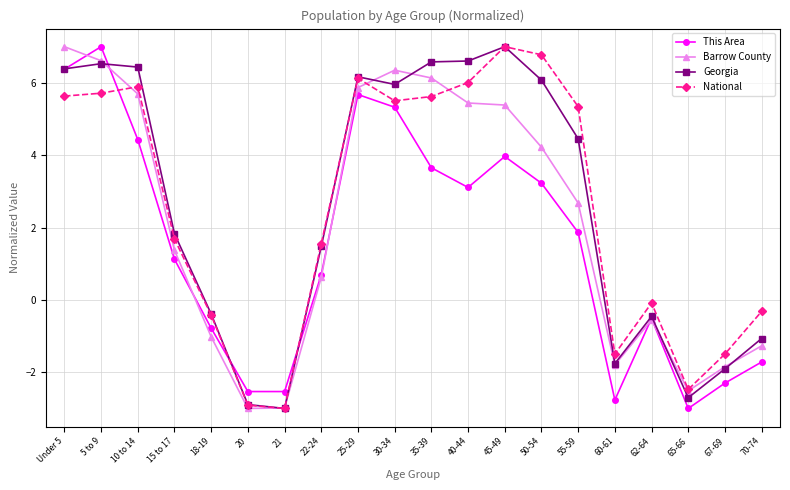

What is the label of the 17th point from the left?

62-64